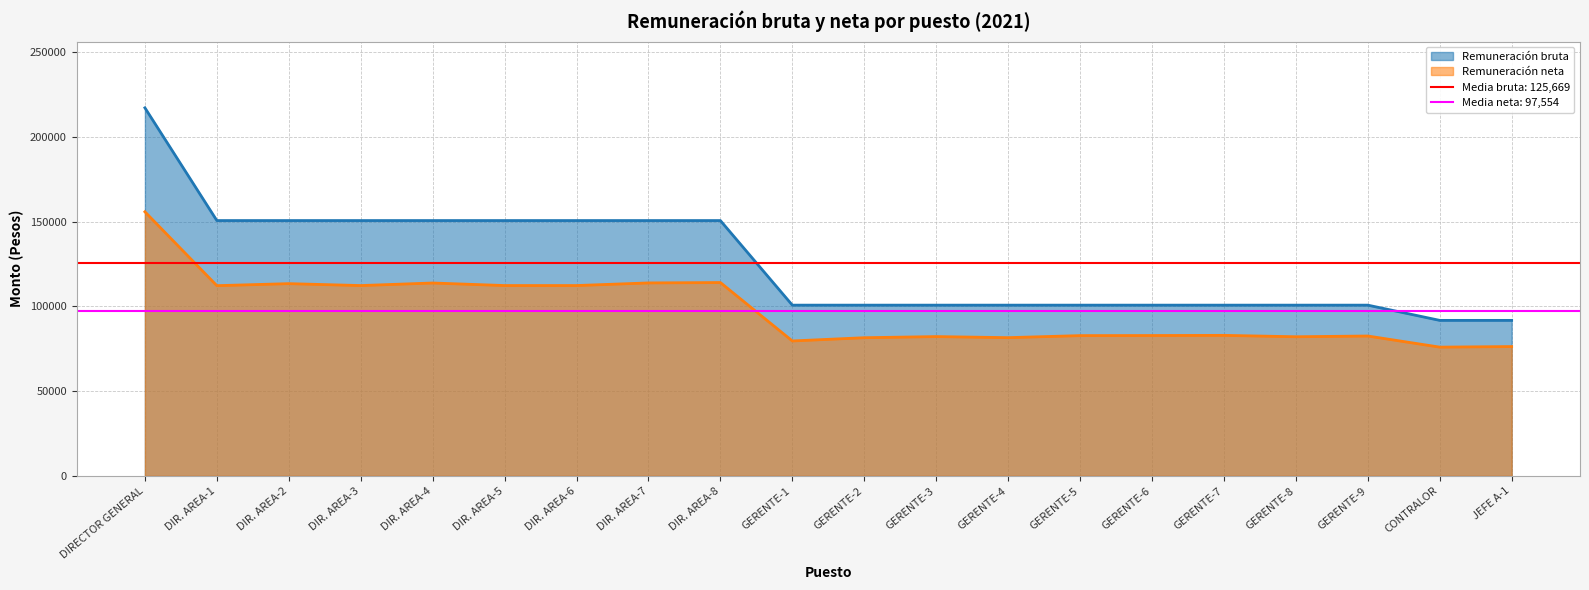

Reading right to left, transcribe all the data shown in this chart.

Remuneración bruta: JEFE A-1=91785.8	CONTRALOR=91785.8	GERENTE-9=100777.3	GERENTE-8=100777.3	GERENTE-7=100777.3	GERENTE-6=100777.3	GERENTE-5=100777.3	GERENTE-4=100777.3	GERENTE-3=100777.3	GERENTE-2=100777.3	GERENTE-1=100777.3	DIR. AREA-8=150698.5	DIR. AREA-7=150698.5	DIR. AREA-6=150698.5	DIR. AREA-5=150698.5	DIR. AREA-4=150698.5	DIR. AREA-3=150698.5	DIR. AREA-2=150698.5	DIR. AREA-1=150698.5	DIRECTOR GENERAL=217233.7
Remuneración neta: JEFE A-1=76334.4	CONTRALOR=75999.6	GERENTE-9=82558.6	GERENTE-8=82118.1	GERENTE-7=82942.1	GERENTE-6=82845.3	GERENTE-5=82792.0	GERENTE-4=81590.5	GERENTE-3=82218.0	GERENTE-2=81552.6	GERENTE-1=79638.2	DIR. AREA-8=114116.4	DIR. AREA-7=113893.0	DIR. AREA-6=112343.9	DIR. AREA-5=112344.1	DIR. AREA-4=113845.2	DIR. AREA-3=112336.4	DIR. AREA-2=113465.9	DIR. AREA-1=112272.6	DIRECTOR GENERAL=155870.0